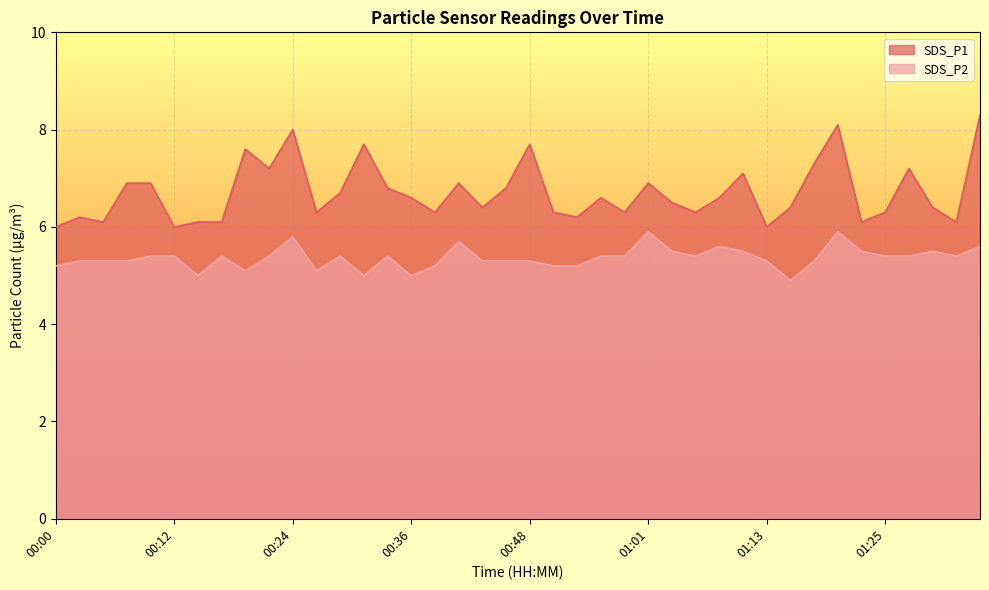

List the series in order of their peak value, lowest first.

SDS_P2, SDS_P1